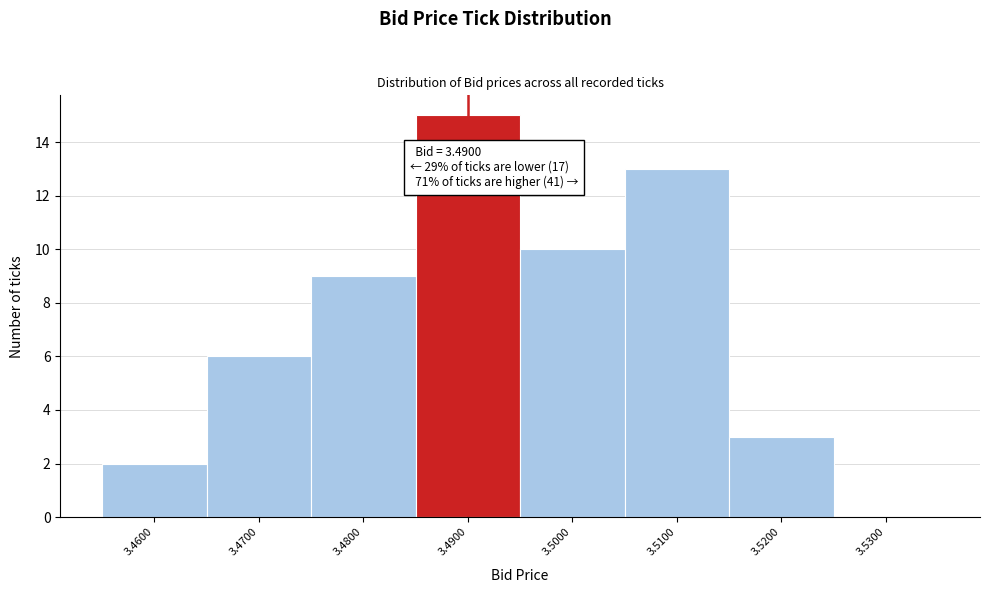

Which range on the x-axis has the tallest bar?

3.485 to 3.495